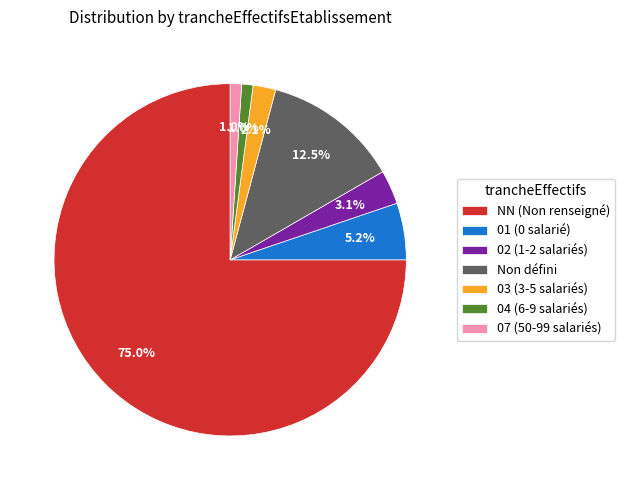

What is the total percentage of 03 (3-5 salariés) and 04 (6-9 salariés)?

3.1%